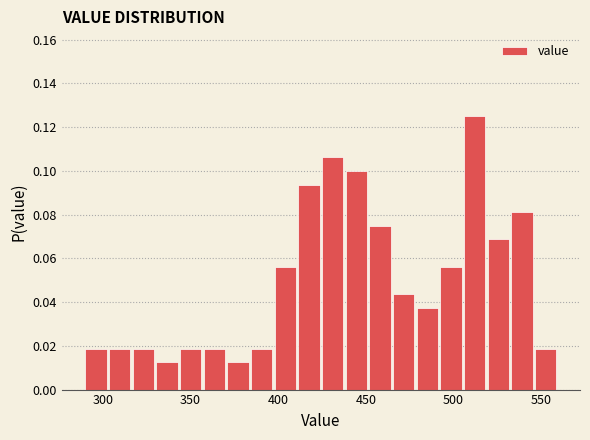

Around what value on the x-axis is the tallest bar? Give the approximate position of its centre, as read against the axis.

510